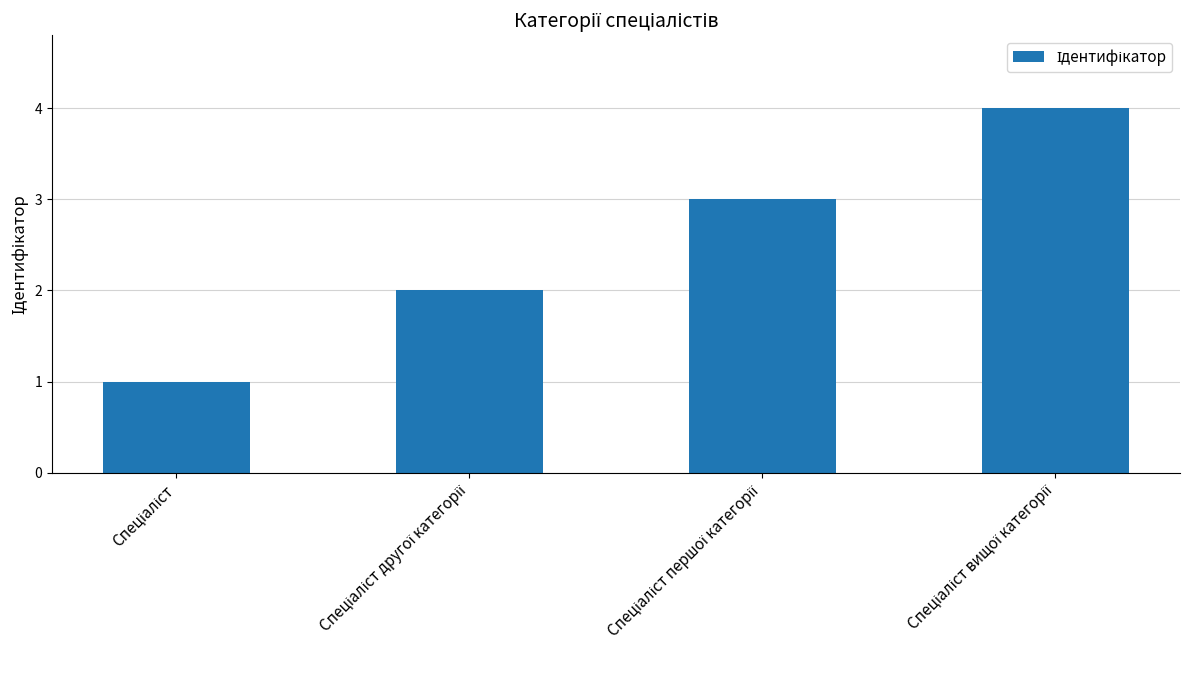

What is the sum of all values?

10